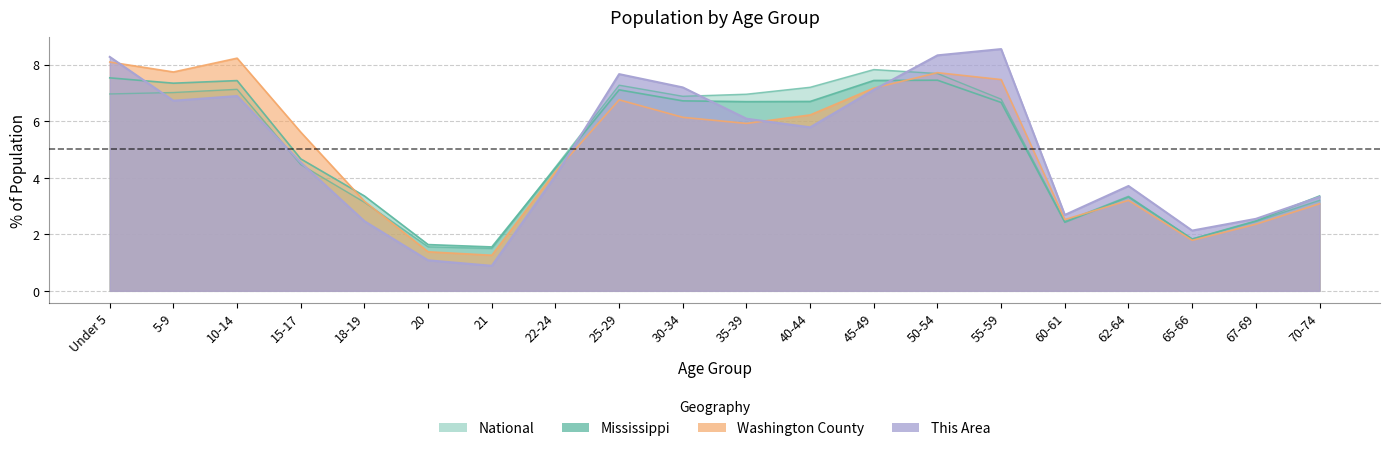

What is the difference between the highest and lowest values at 15-17?

1.1